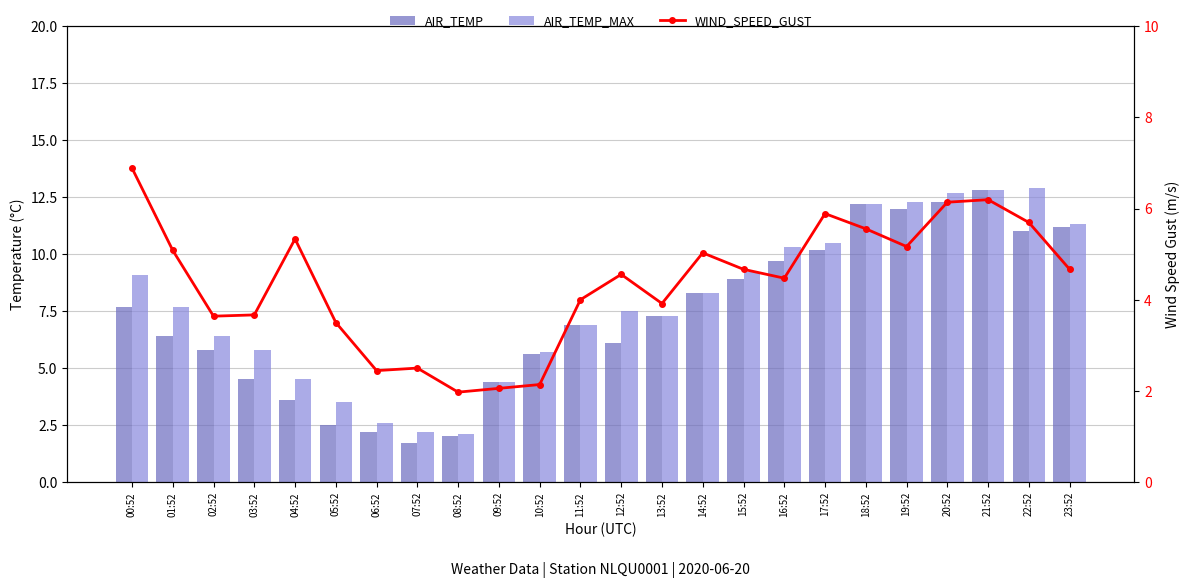

Which series has the widest spread of values?

AIR_TEMP